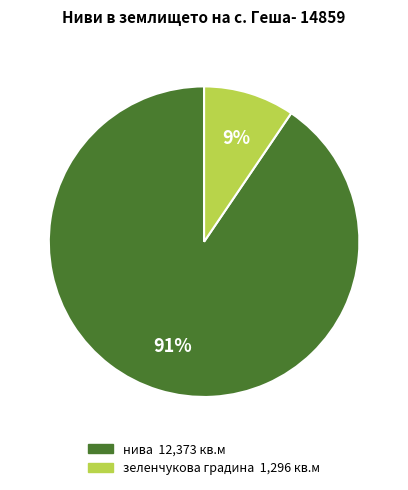

Is it true that нива is 96% of the pie?

False